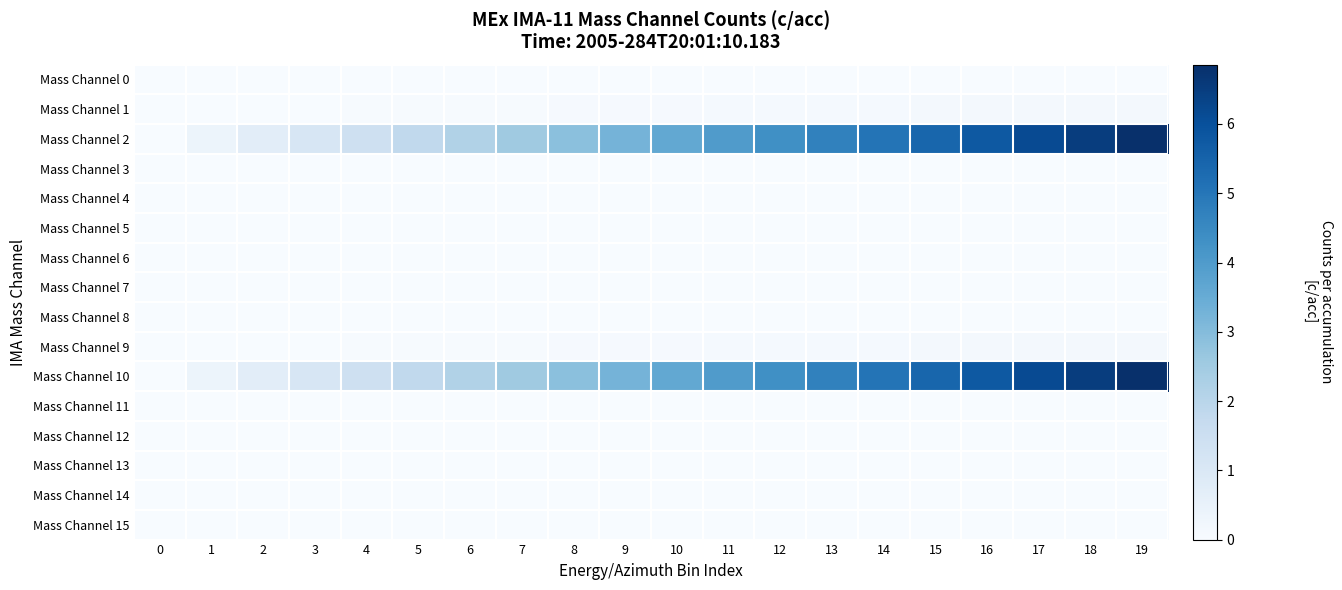

Which series has the largest total across all categories?

Mass Channel 2